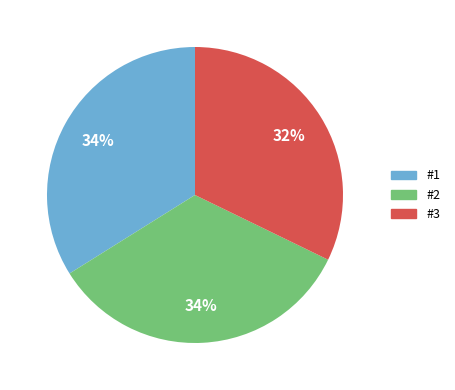

To the nearest percent, what portion does #1 represent?

34%